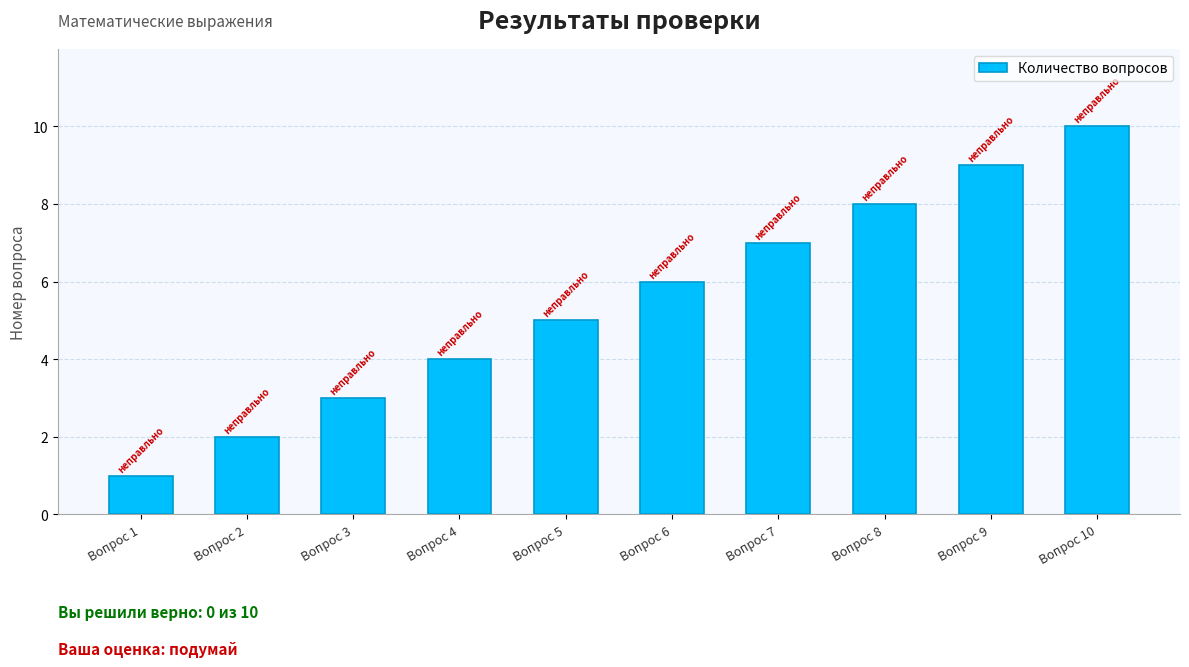

Reading left to right, list all the values displayed in this chart.

Вопрос 1=1	Вопрос 2=2	Вопрос 3=3	Вопрос 4=4	Вопрос 5=5	Вопрос 6=6	Вопрос 7=7	Вопрос 8=8	Вопрос 9=9	Вопрос 10=10